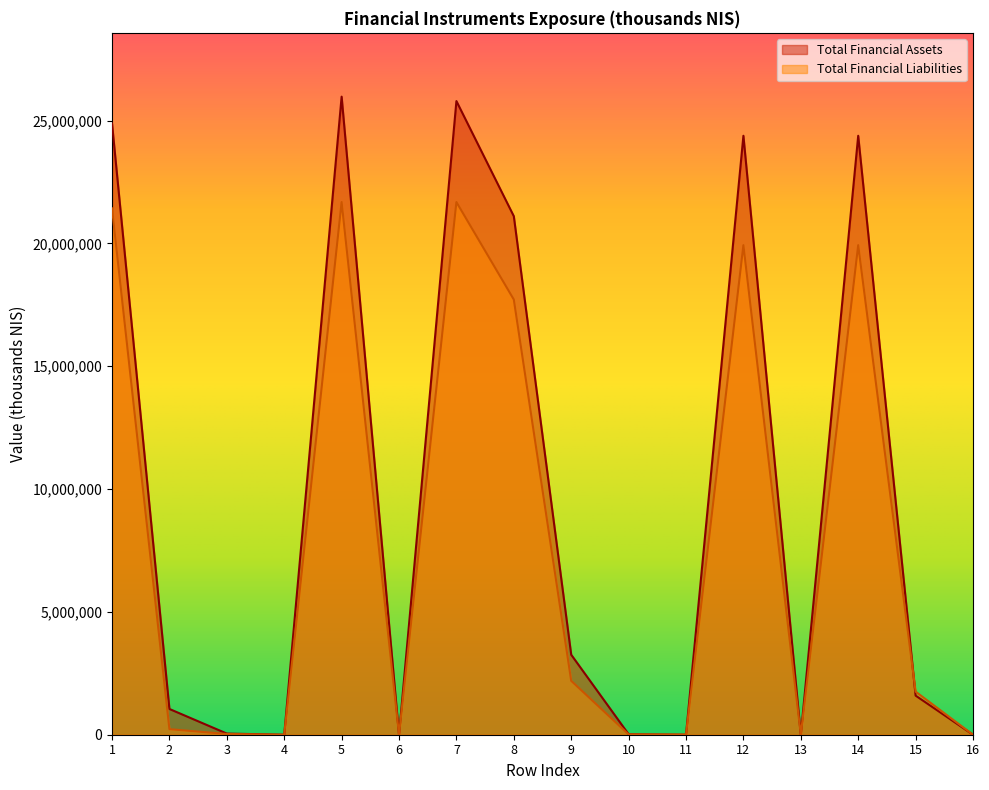

List the series in order of their overall mean, lowest first.

Total Financial Liabilities, Total Financial Assets